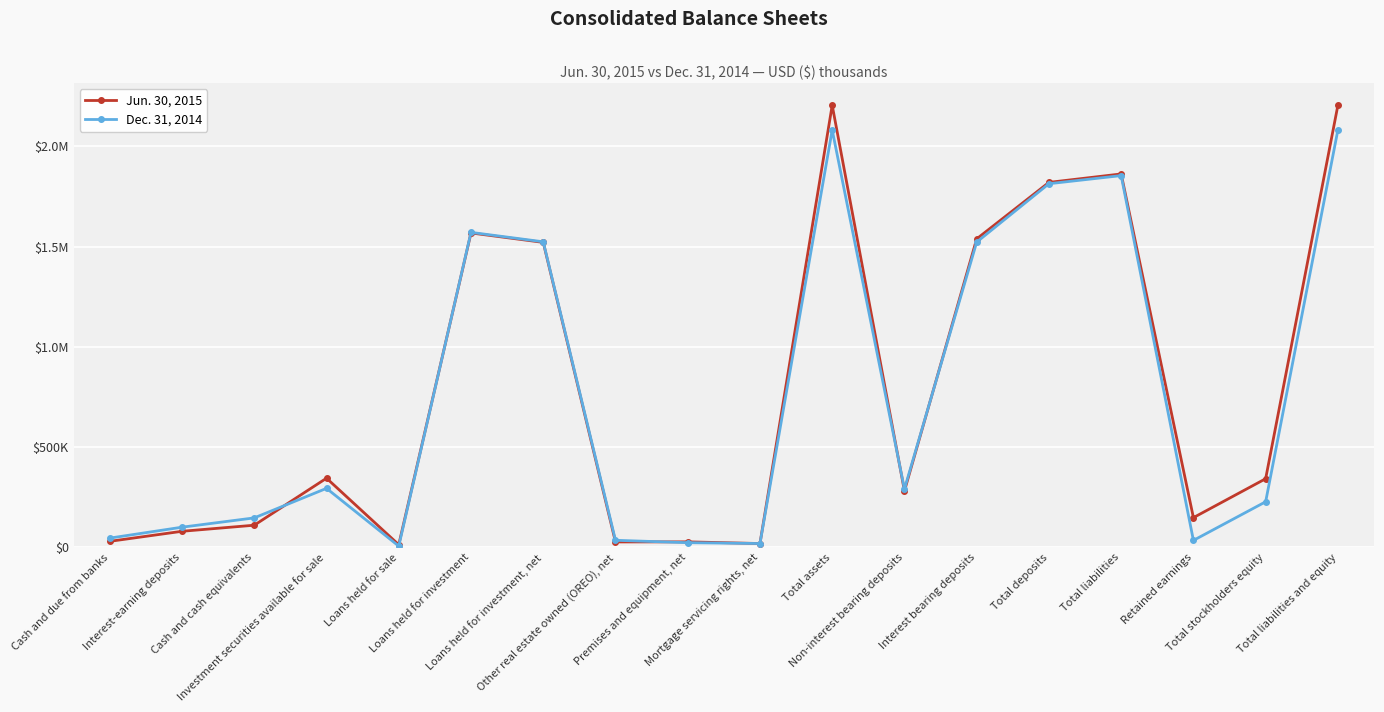

Reading right to left, extract all data points from this chart.

Jun. 30, 2015: 2205595	342620	148539	1862975	1820792	1539171	281621	2205595	19321	27726	27255	1521534	1568571	13513	345261	110734	80424	30310
Dec. 31, 2014: 2082379	227663	34981	1854716	1814171	1522923	291248	2082379	19404	23569	35491	1524439	1571476	6594	294599	147273	100873	46400